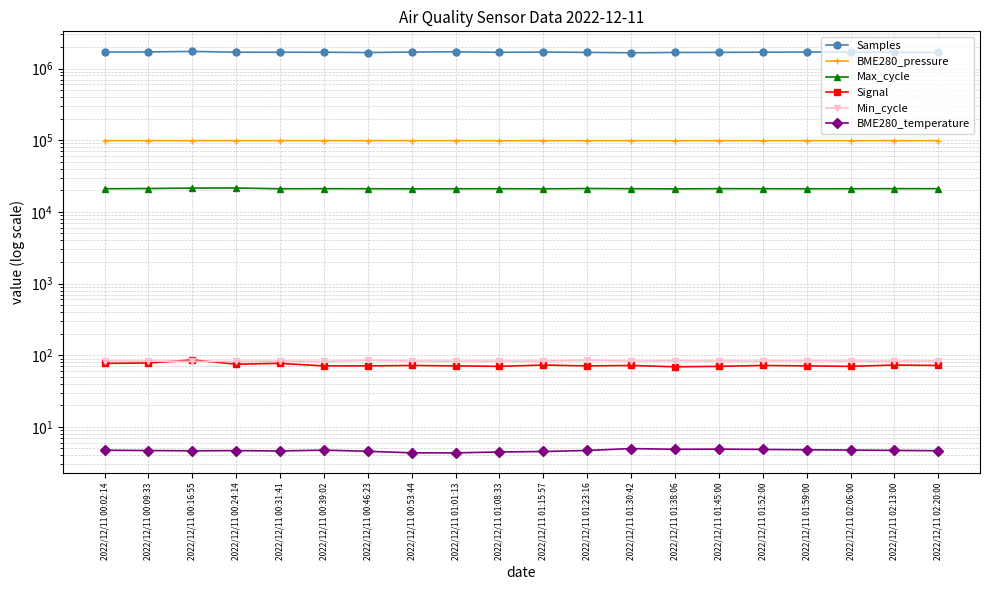

At which category does BME280_temperature reach its first local valley?

2022/12/11 00:16:55